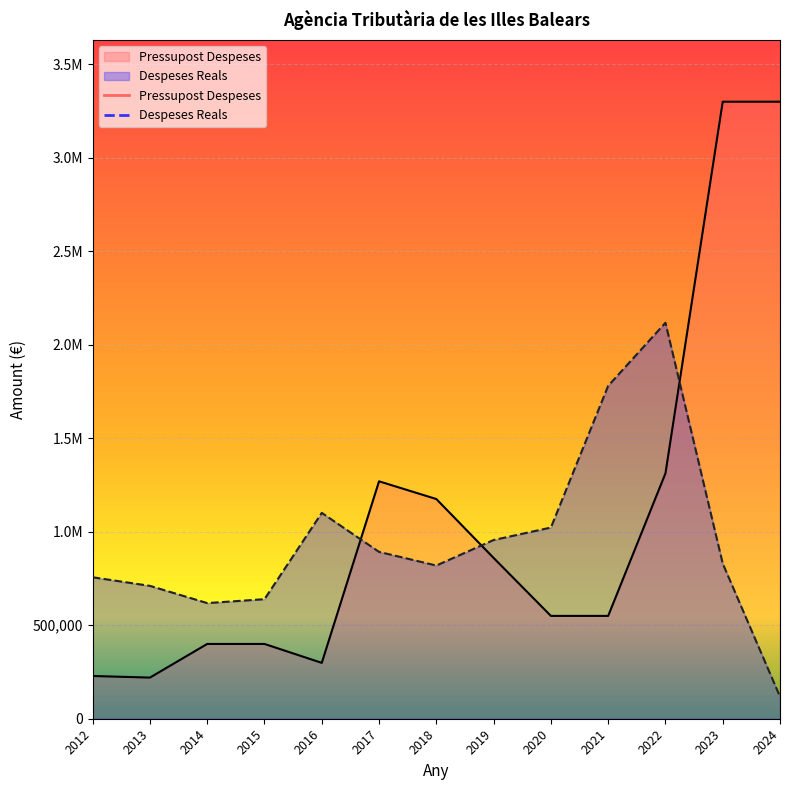

Rank the categories by Pressupost Despeses value from lowest to highest.

2013, 2012, 2016, 2014, 2015, 2020, 2021, 2019, 2018, 2017, 2022, 2023, 2024